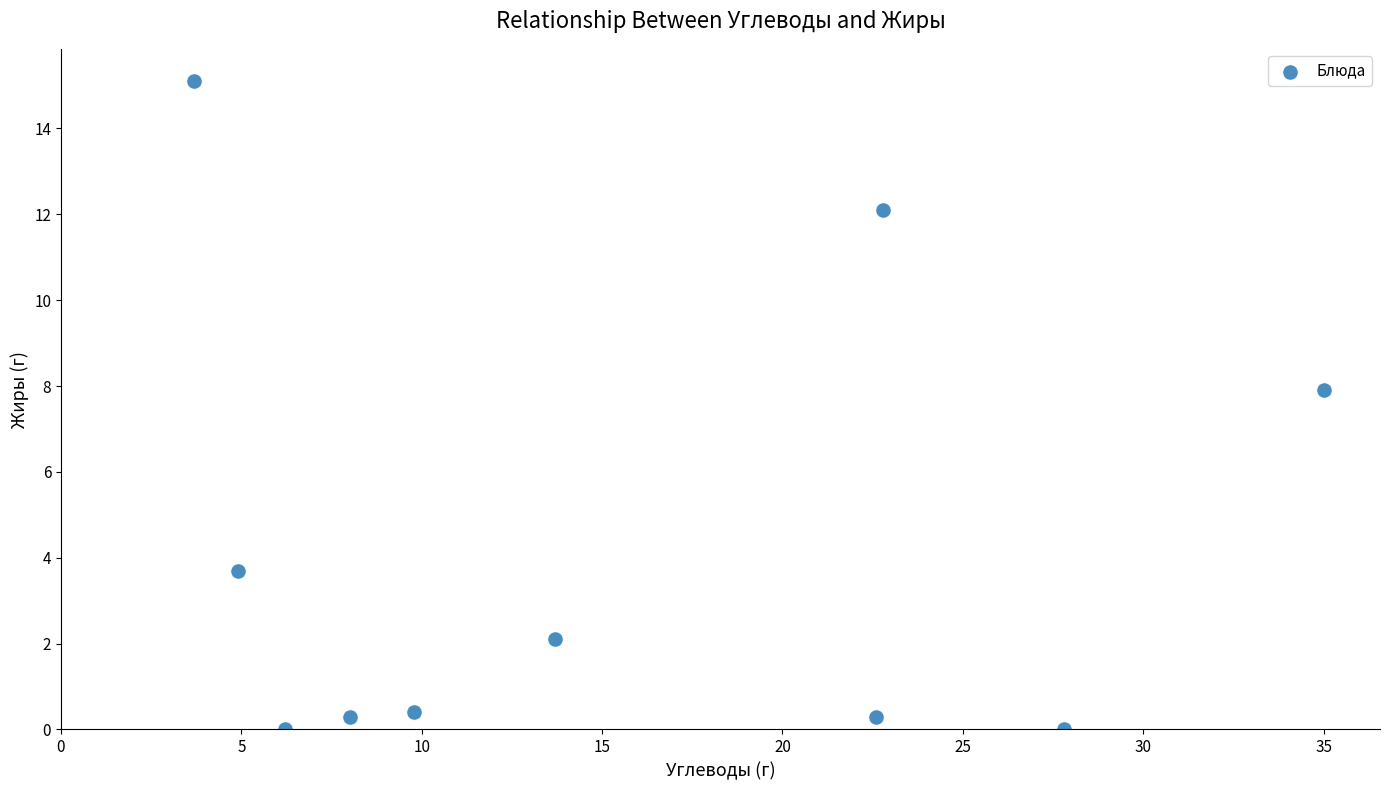

What Y value in the scatter plot is closest to 7?

7.9